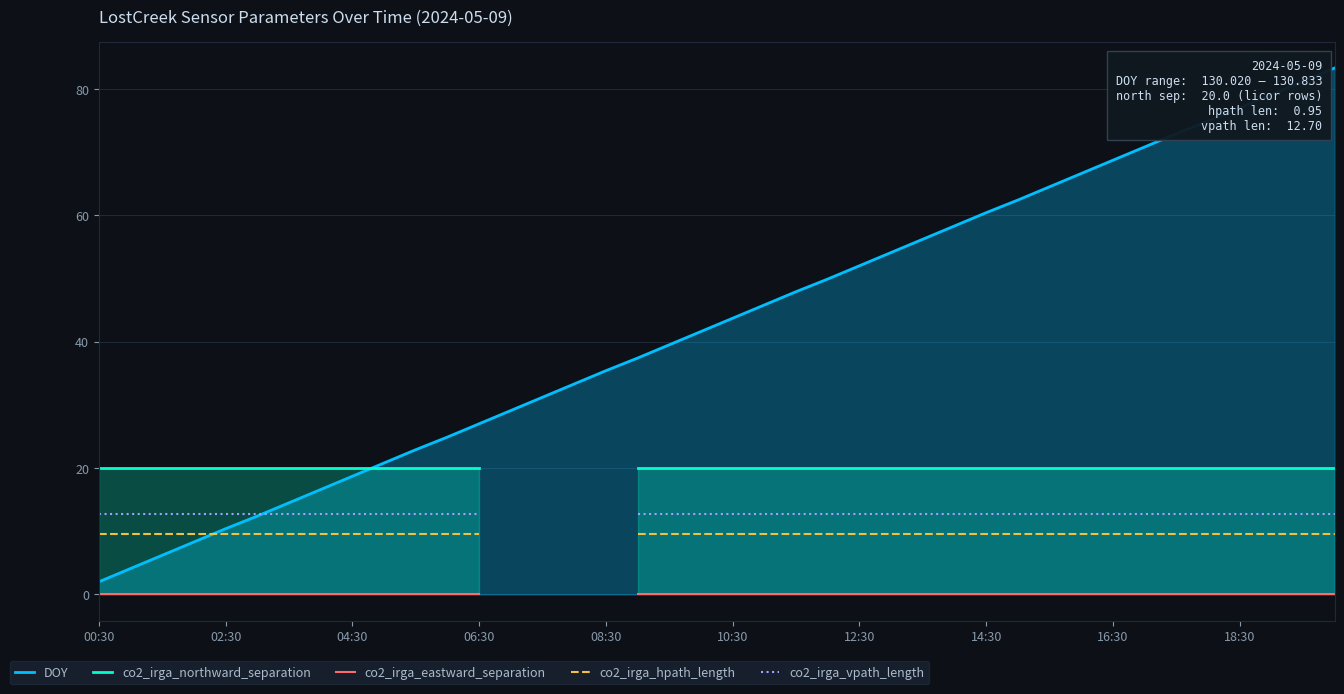

What is the greatest value displayed?

83.3